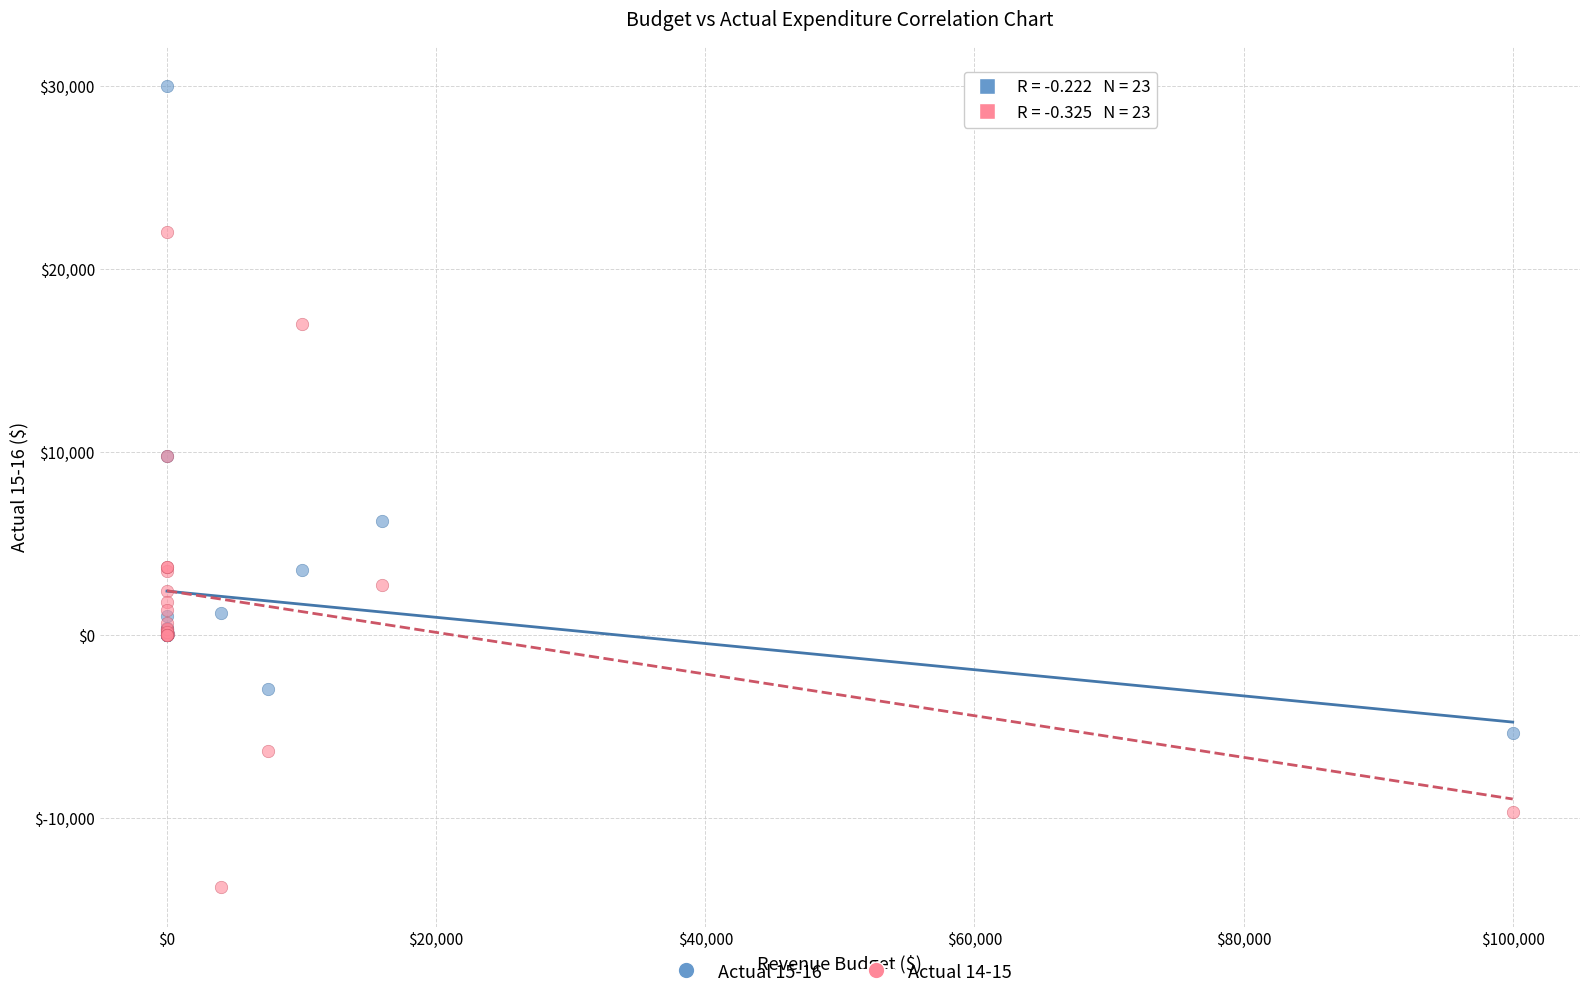

Which series reaches the maximum Y coordinate?

Actual 15-16